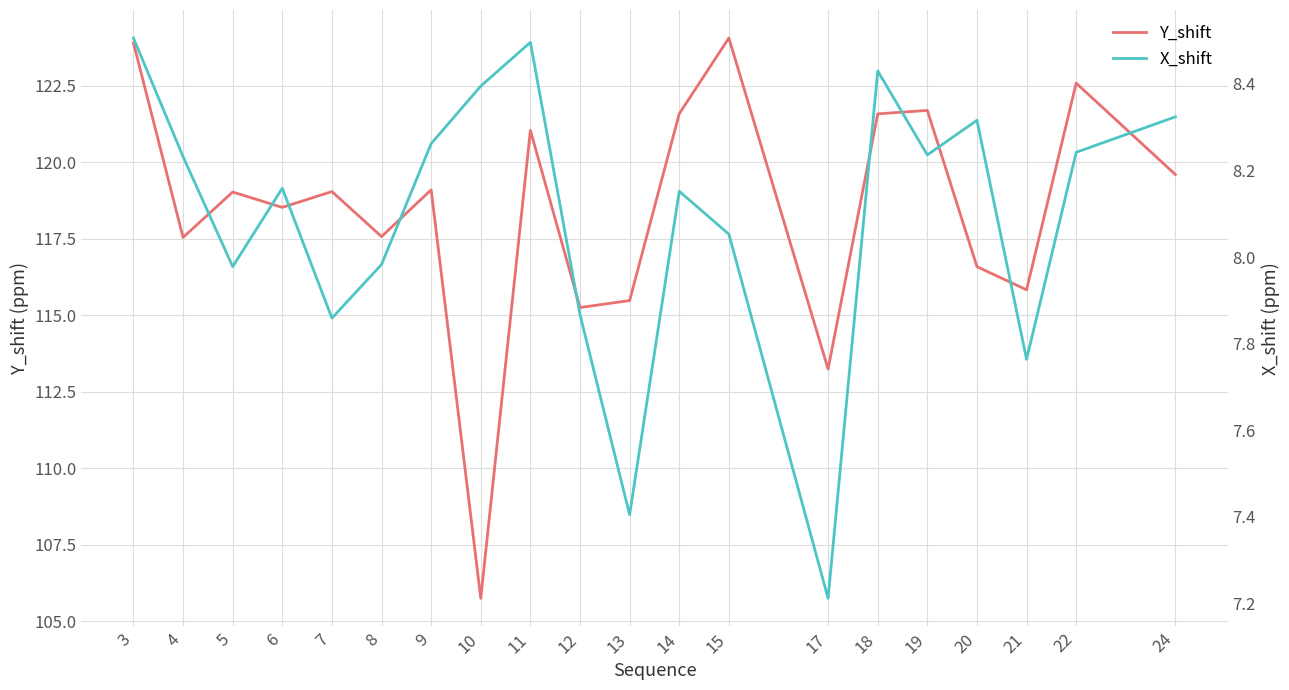

How many values in the X_shift series exceed 8?

13